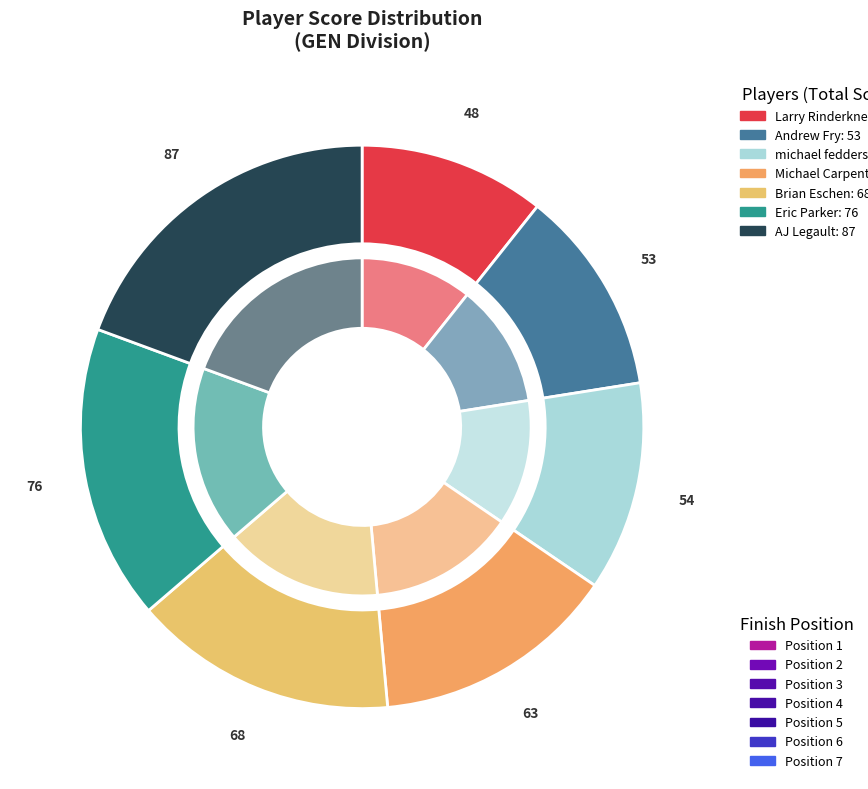

To the nearest percent, what is the average slice percentage?

14%